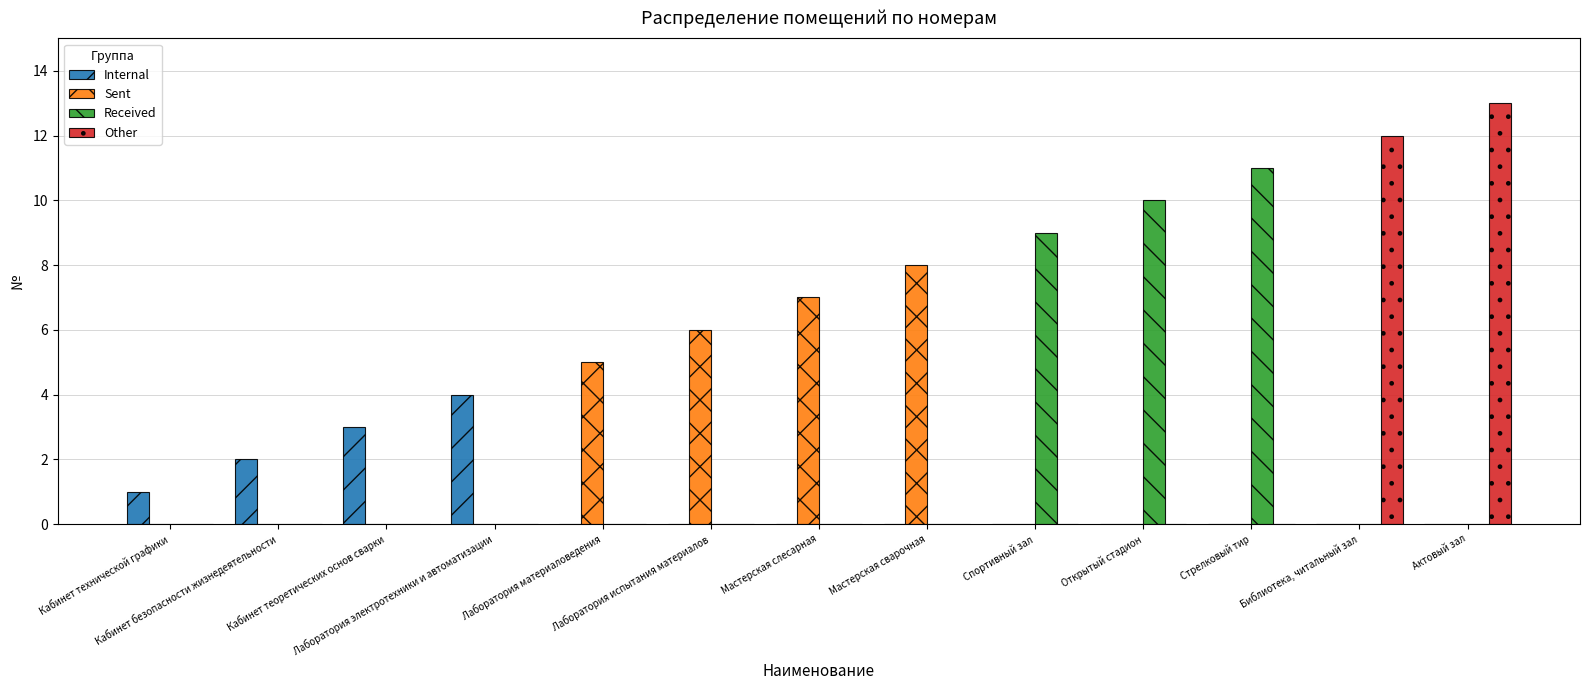

What are all the series names shown in the legend?

Internal, Sent, Received, Other